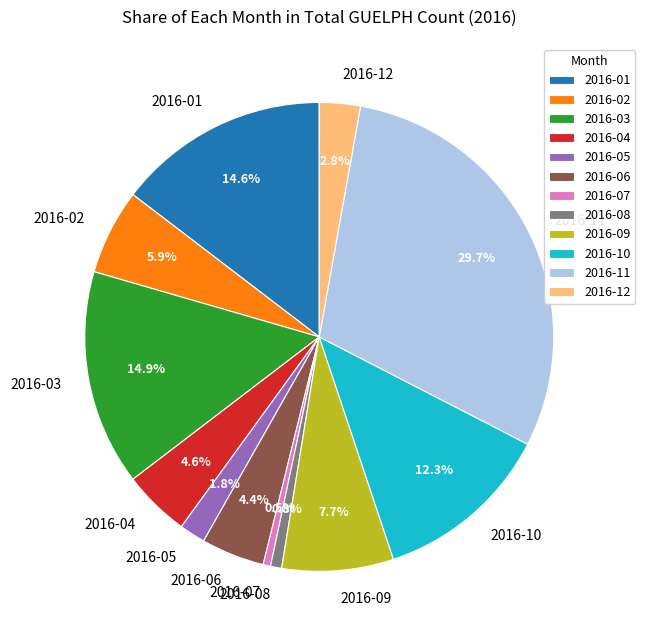

Is 2016-04 the majority of the pie?

No